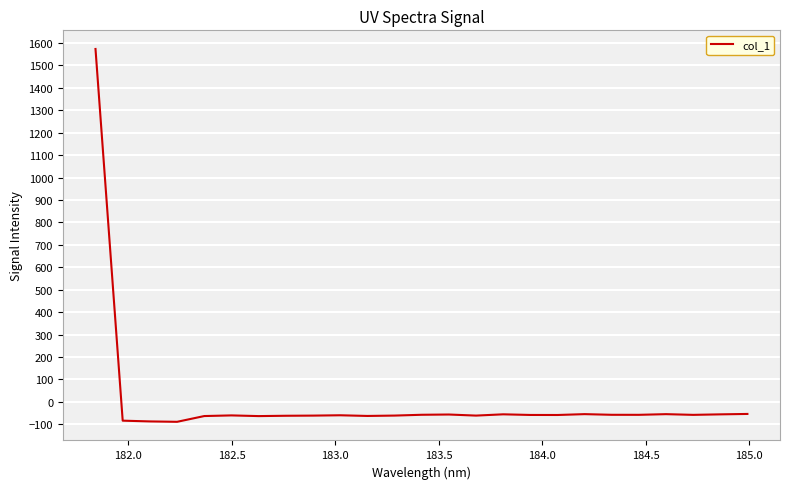

What is the difference between the maximum and minimum values?

1662.2